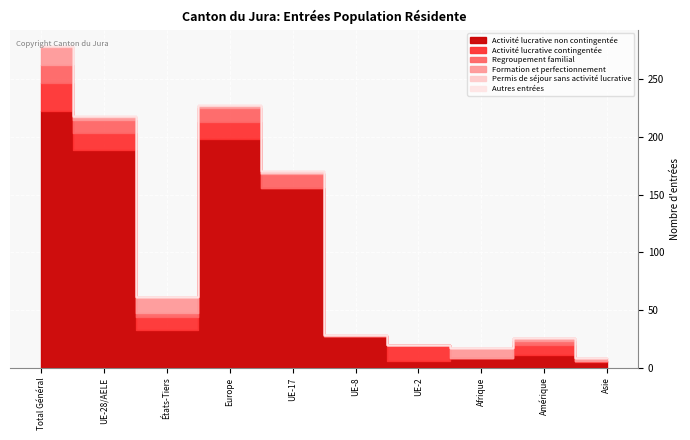

What is the maximum value for Activité lucrative contingentée?

25